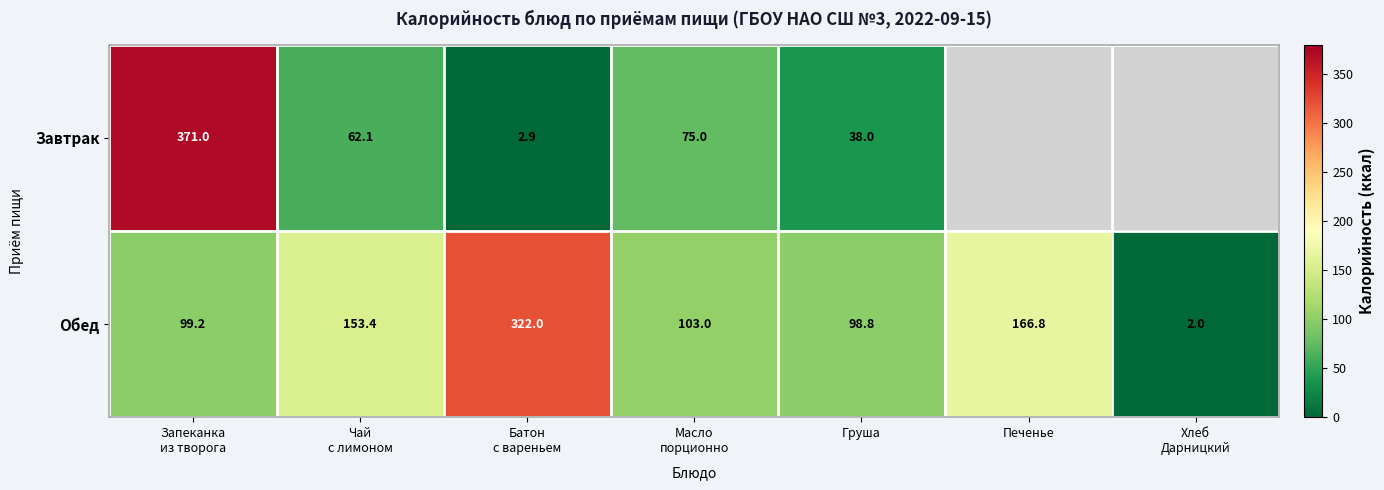

True or false: Завтрак has a value of 10.5 at Груша.

False